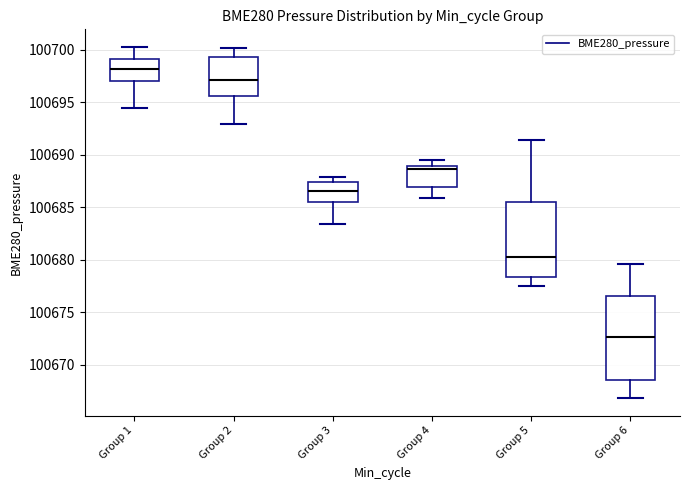

Reading left to right, read every box against the y-axis: the position of its median line, the range the box covers, and the ends of its whiskers. The values are not printed on the chart, so give them approximately, as read against the axis.

Group 1: median 100698.0, box 100697.0 to 100699.0, whiskers 100694.5 to 100700.5
Group 2: median 100697.0, box 100695.5 to 100699.5, whiskers 100693.0 to 100700.0
Group 3: median 100686.5, box 100685.5 to 100687.5, whiskers 100683.5 to 100688.0
Group 4: median 100688.5, box 100687.0 to 100689.0, whiskers 100686.0 to 100689.5
Group 5: median 100680.0, box 100678.5 to 100685.5, whiskers 100677.5 to 100691.5
Group 6: median 100672.5, box 100668.5 to 100676.5, whiskers 100667.0 to 100679.5